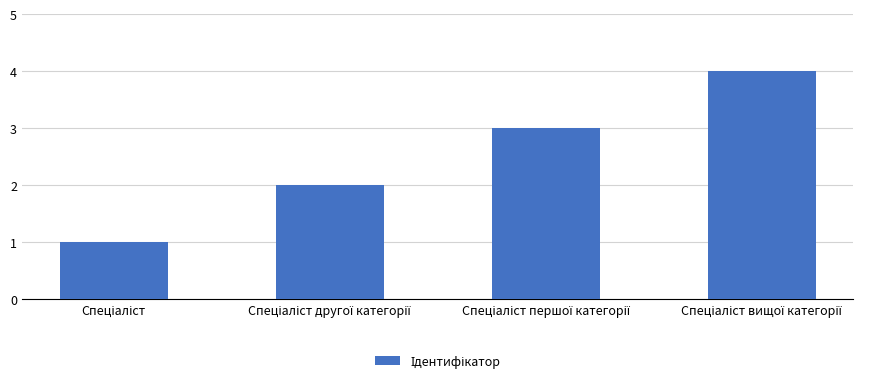

What is the maximum value shown in the chart?

4